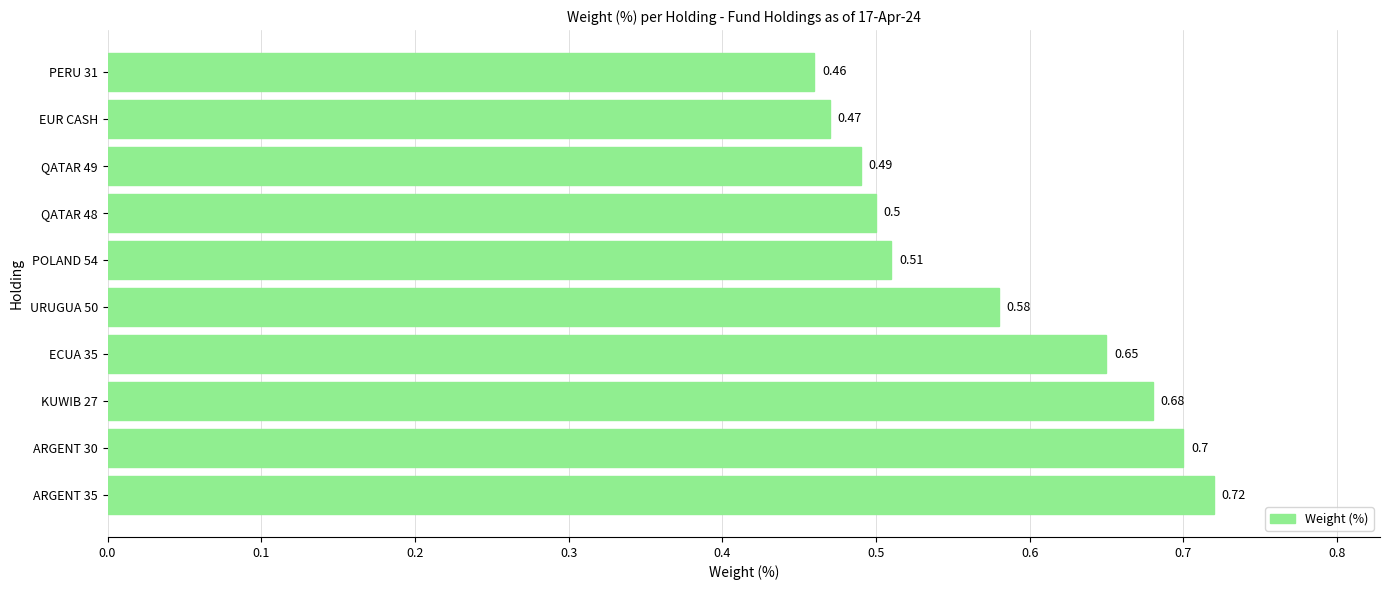

What is the sum of all values?

5.8